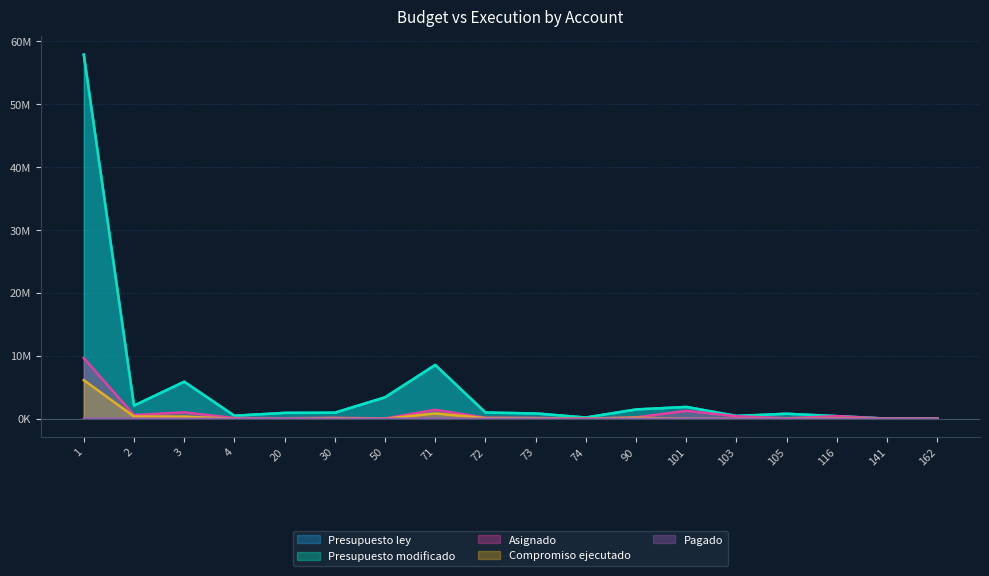

Which series has the largest total across all categories?

Presupuesto ley